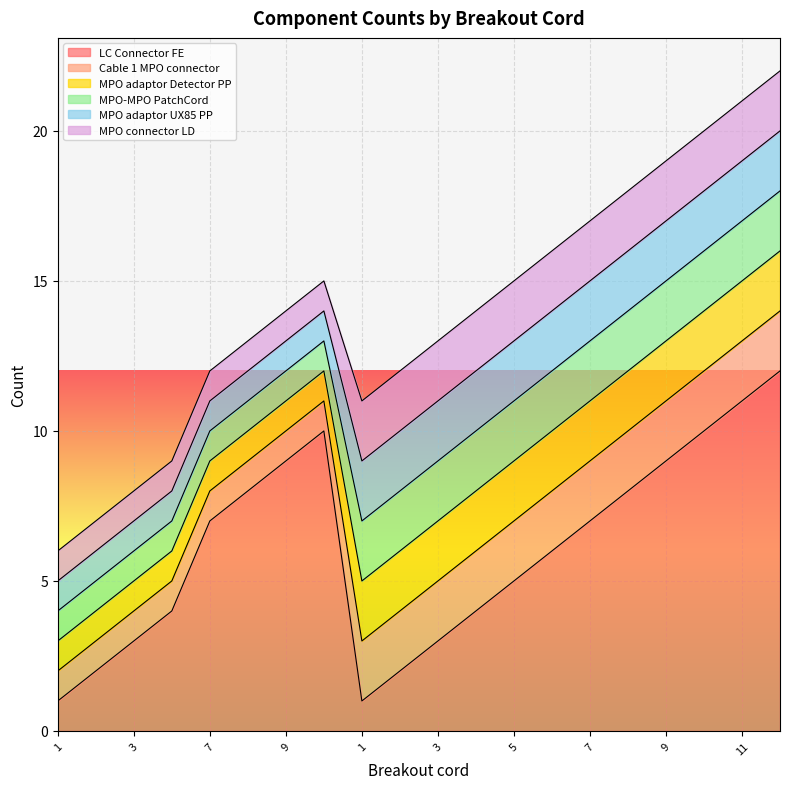

What is the difference between the second highest and minimum values in the MPO adaptor Detector PP series?

1